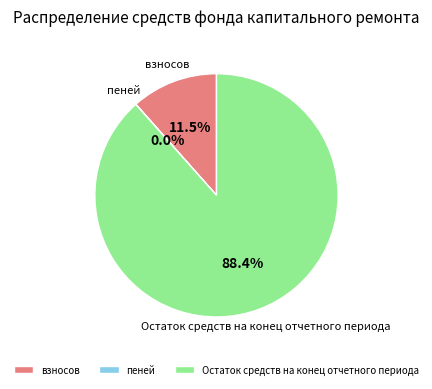

Which category has the biggest portion of the pie?

Остаток средств на конец отчетного периода